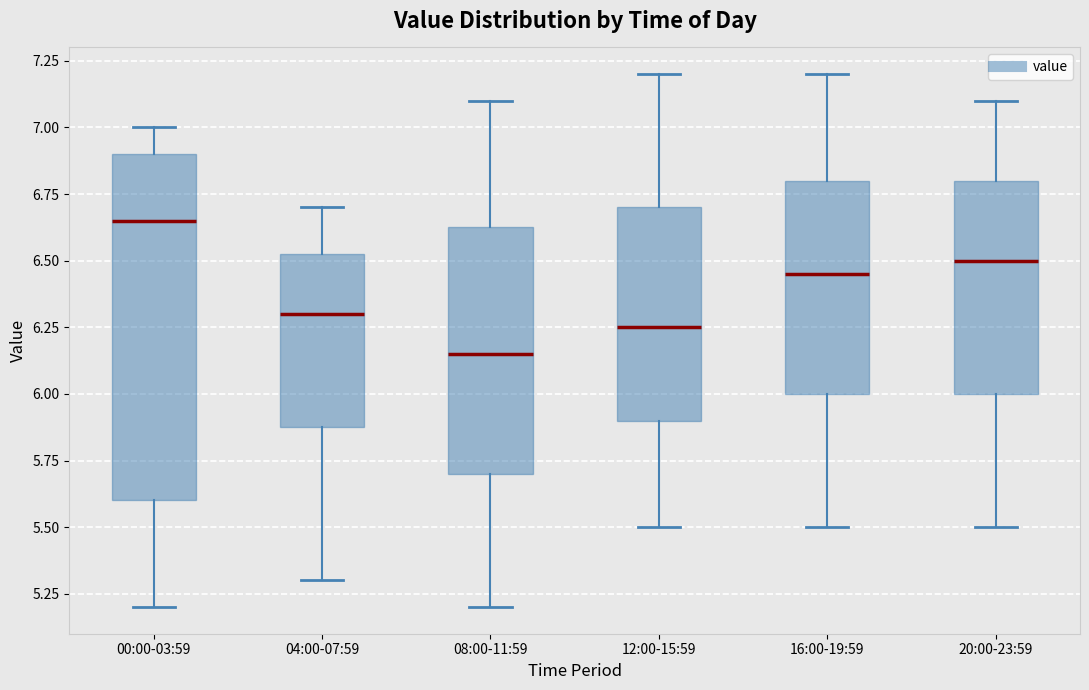

Which box is the tallest, from its lower edge to its upper edge?

00:00-03:59